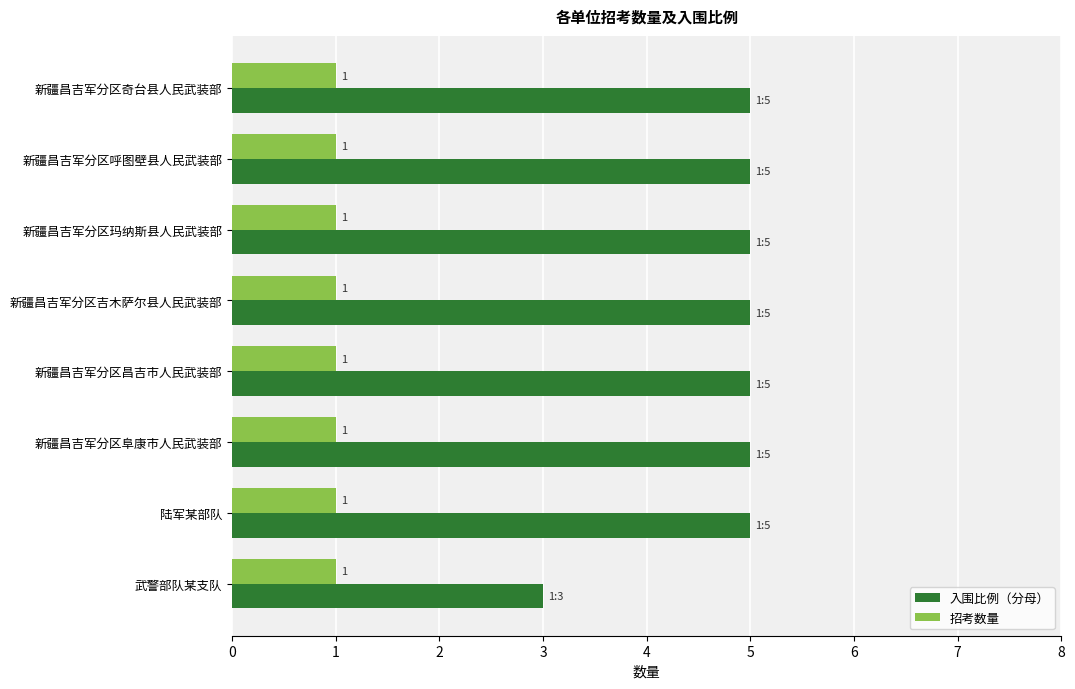

What is the sum of all 招考数量 values?

8